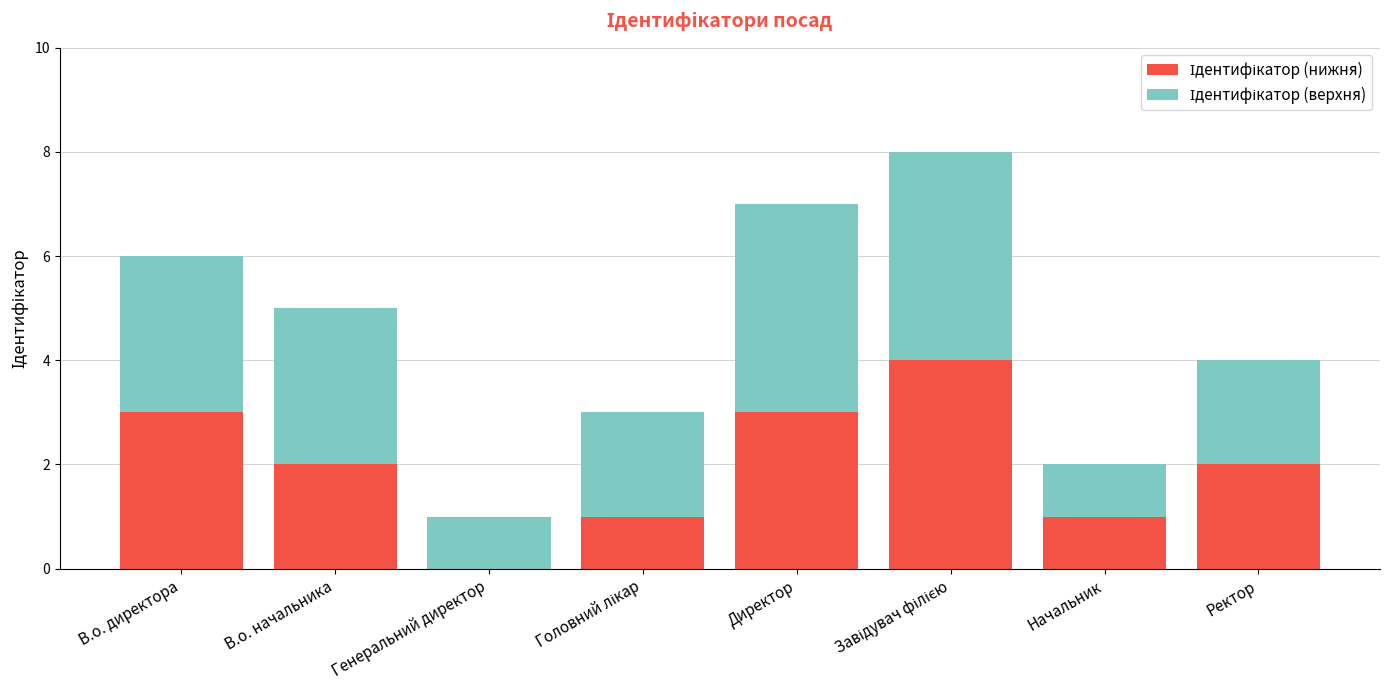

What is the total value across all series at Директор?

7